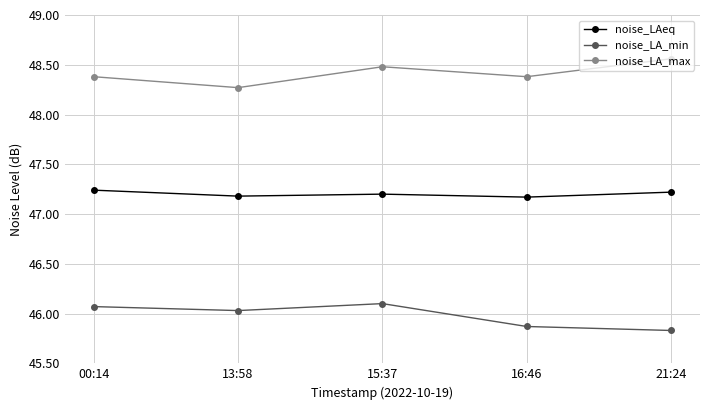

Between 00:14 and 15:37, which series saw the biggest shift?

noise_LA_max